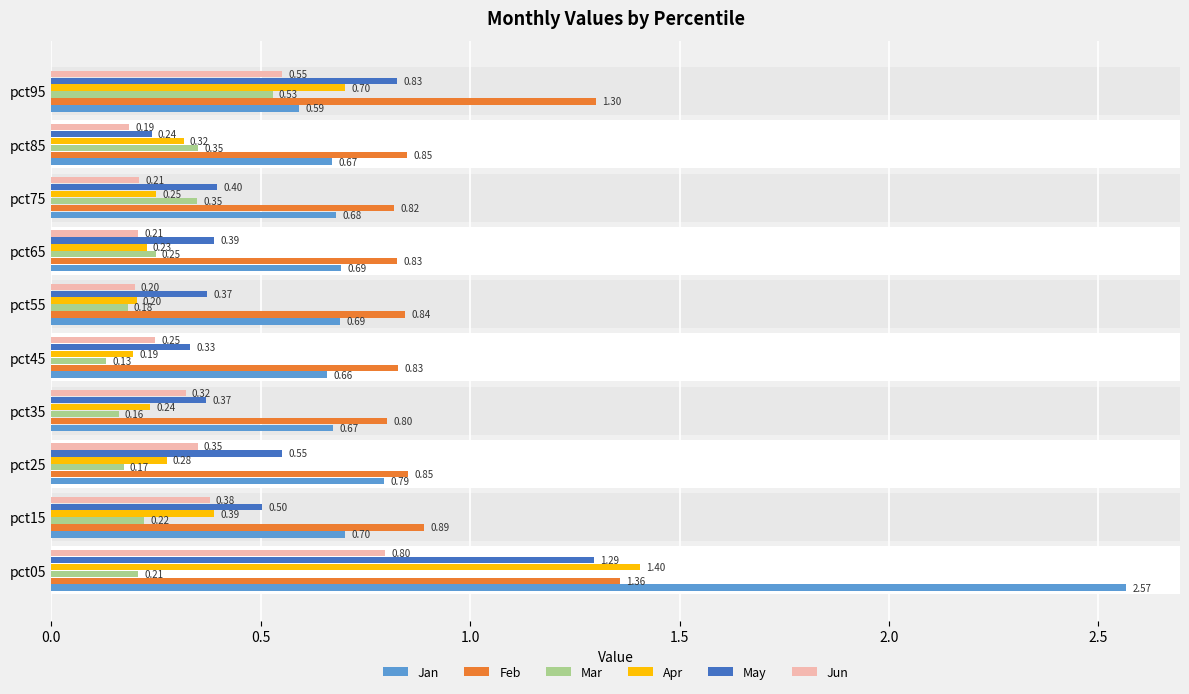

What is the sum of all Apr values?

4.2